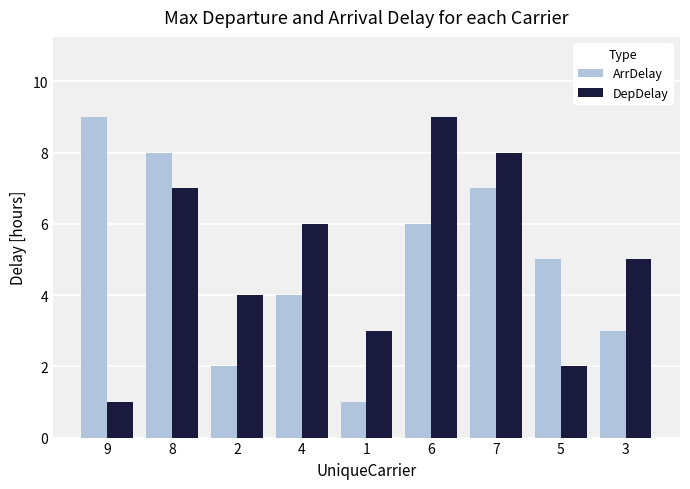

What is the difference between the maximum and minimum values in the ArrDelay series?

8